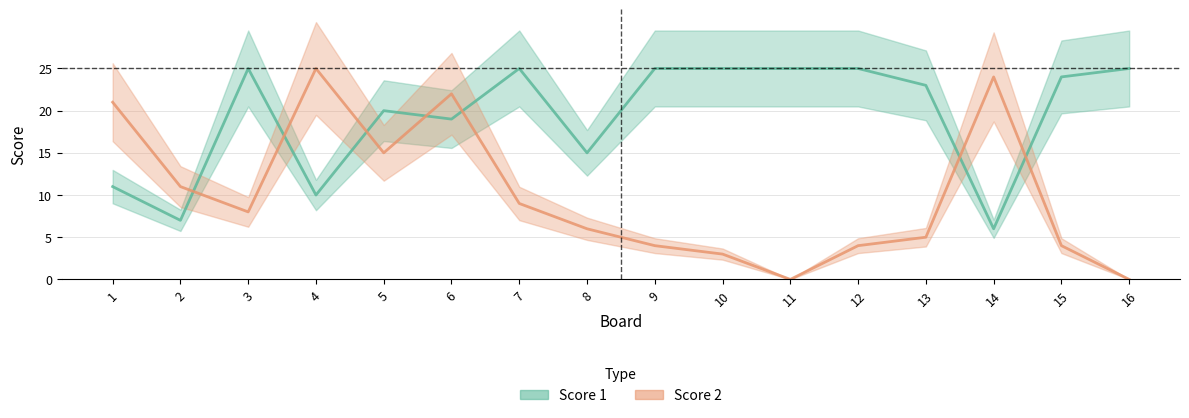

Which series has the widest spread of values?

Score 2